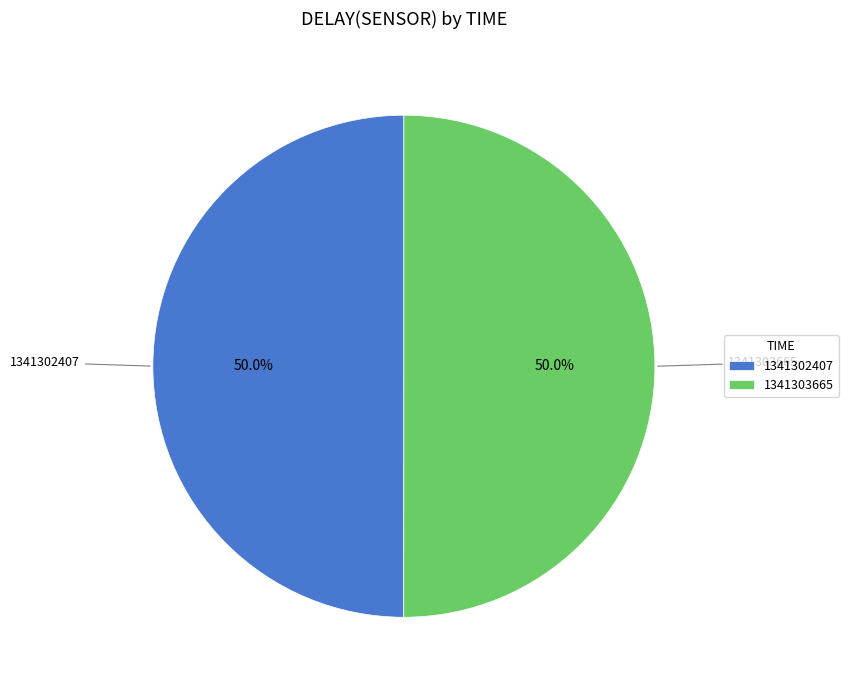

What is the ratio of the value at 1341302407 to the value at 1341303665?

1.0